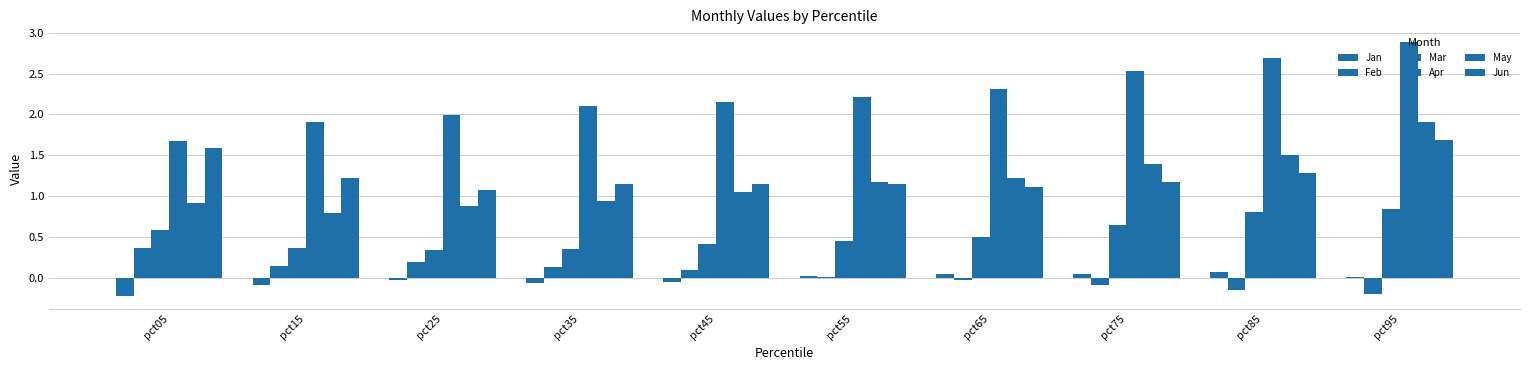

What is the sum of all May values?

11.8